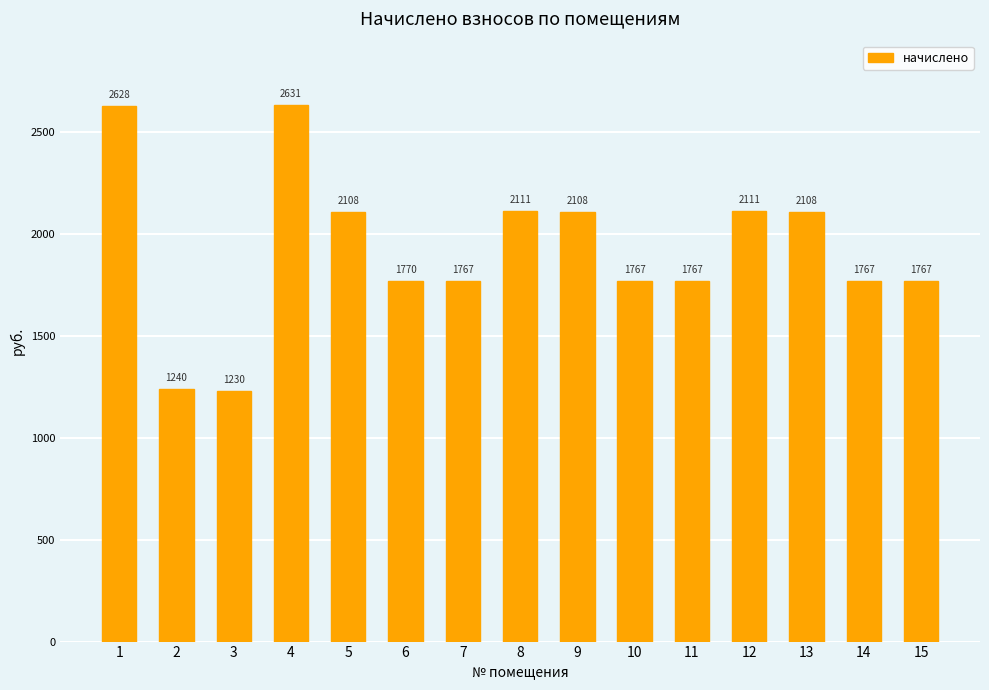

What is the difference between the values at 10 and 2?

527.0